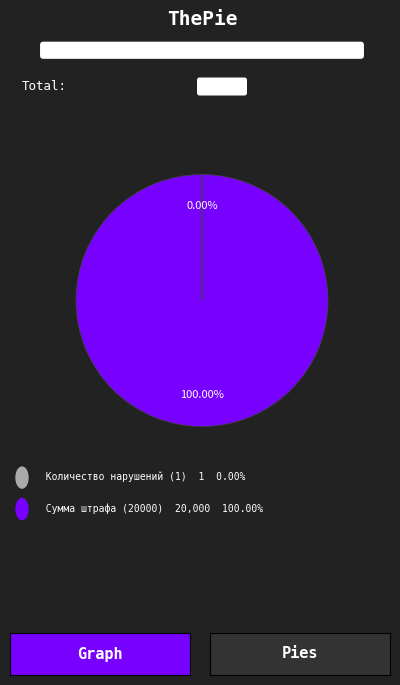

Is there a majority slice in this chart?

Yes